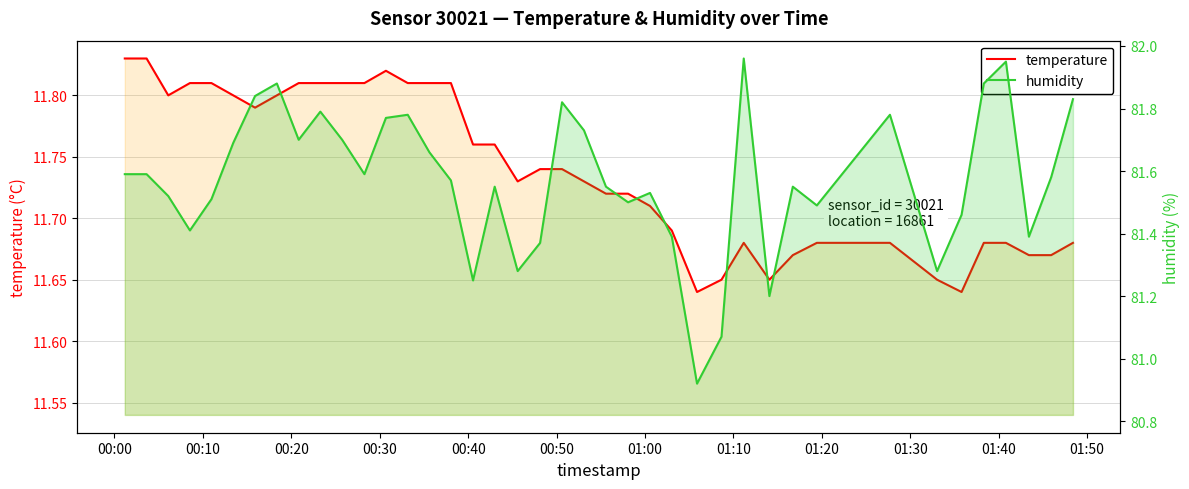

Is it true that humidity equals 113.8 at 12?

False